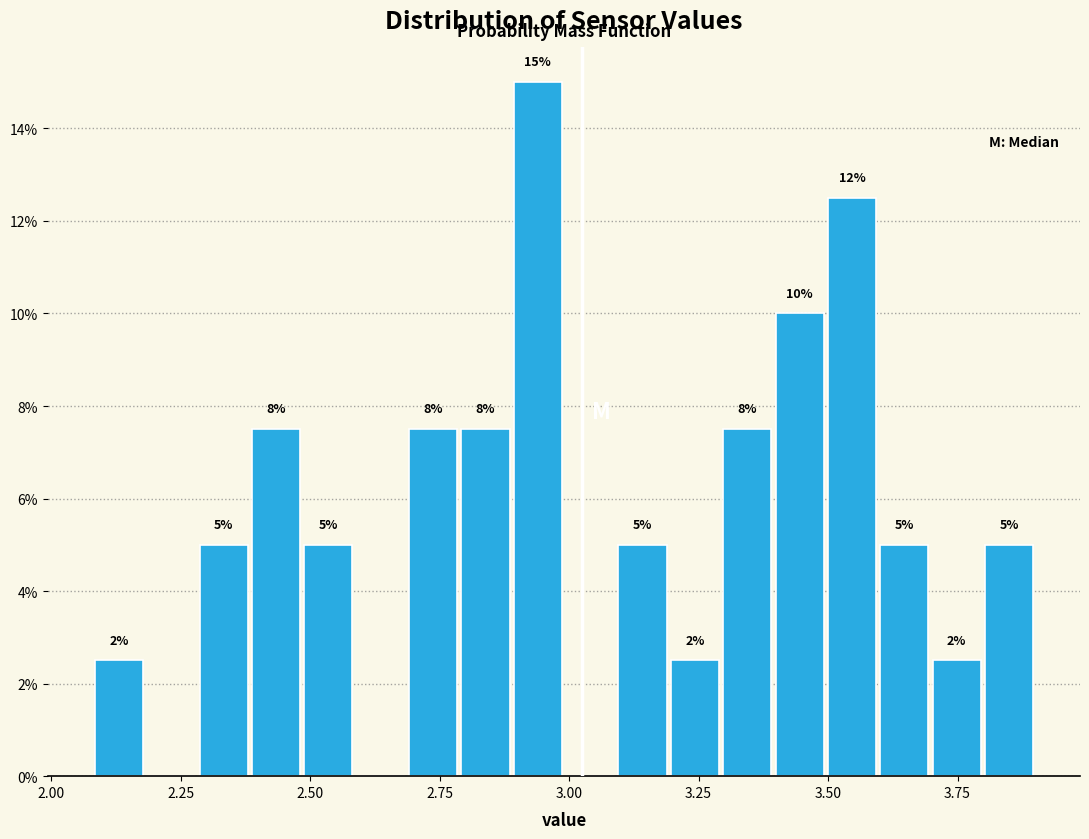

Read against the x-axis, roughly where is the centre of the tallest bar?

2.95